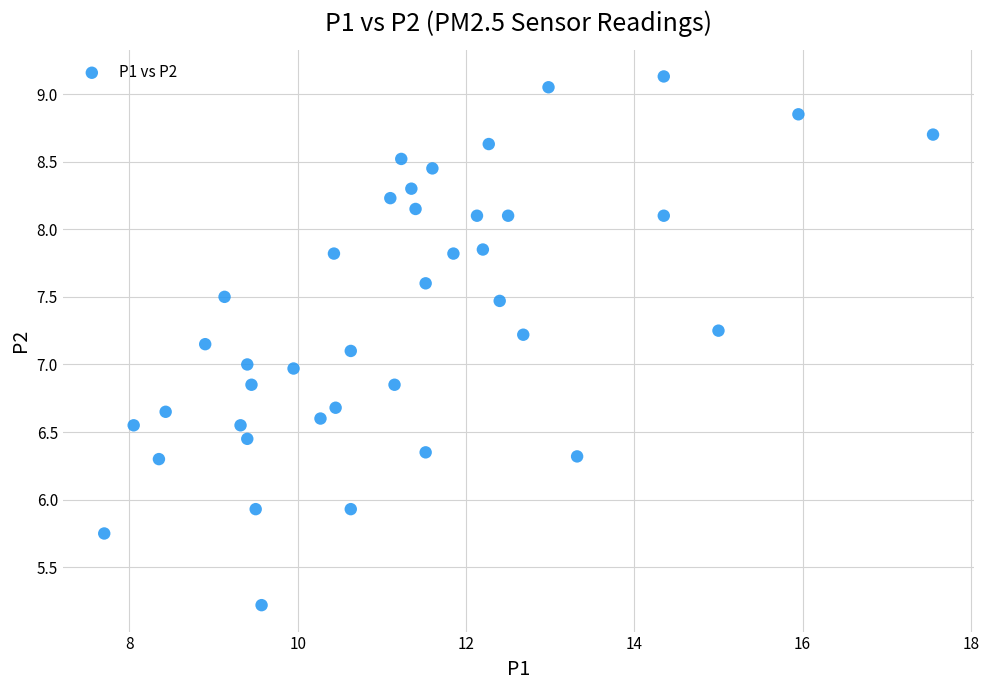

What is the range of X values (max minus min)?

9.9